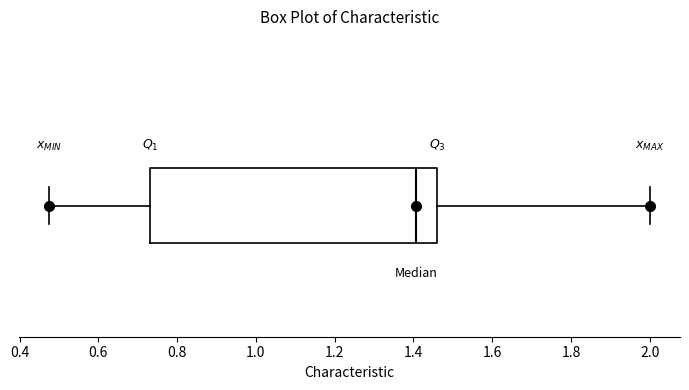

Transcribe this box plot: give where the median line is, the range the box spans, and where the two whiskers end, as read against the x-axis. The values are not printed on the chart, so give them approximately, as read against the axis.

median 1.40, box 0.74 to 1.46, whiskers 0.48 to 2.00